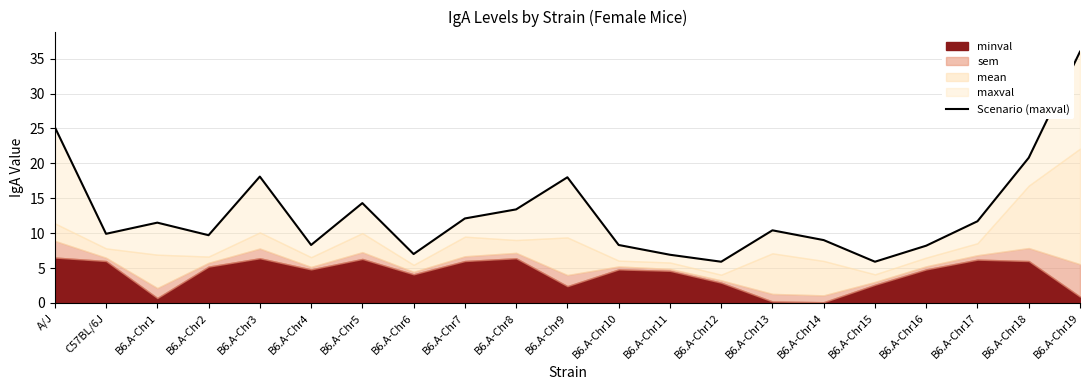

What is the approximate value at A/J?

25.2